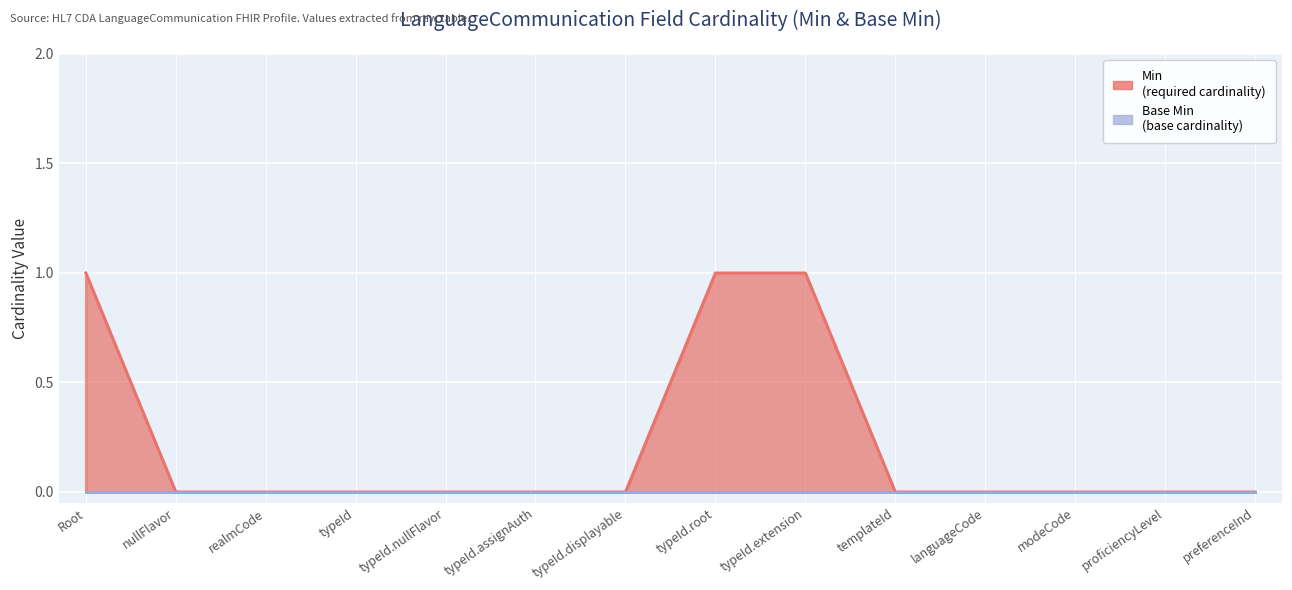

Reading left to right, what are all the values shown in this chart?

1	0	0	0	0	0	0	1	1	0	0	0	0	0